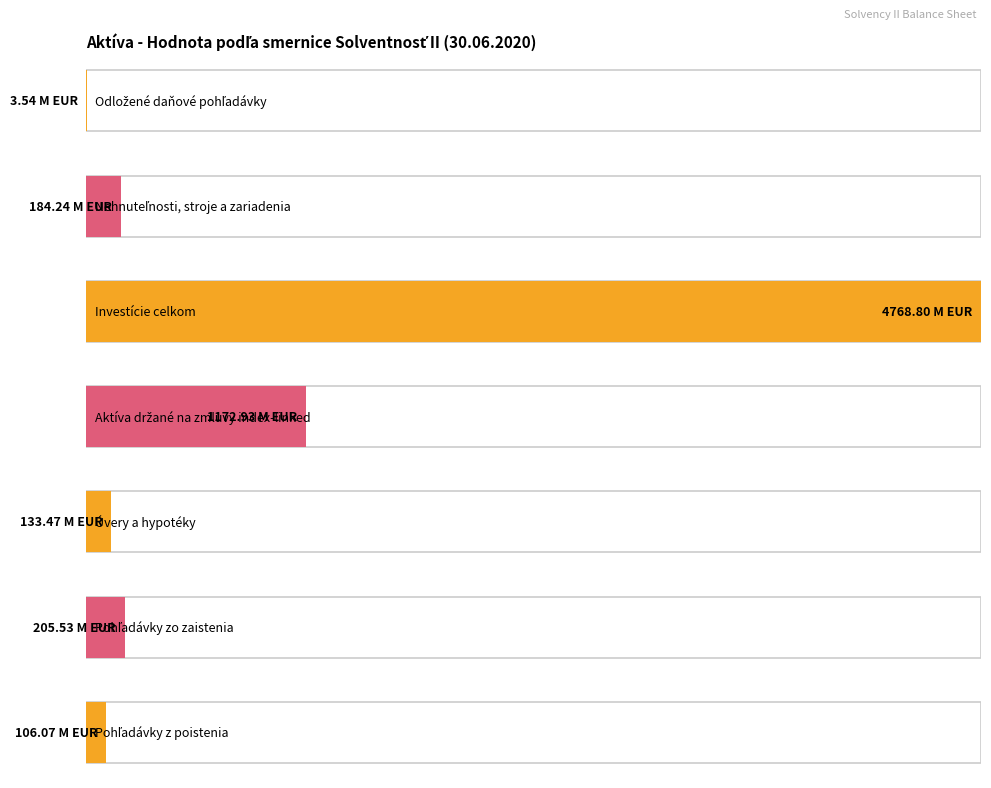

Reading right to left, list all the values displayed in this chart.

106068195.5	205532883.7	133465363.3	1172927498.7	4768800715.6	184240166.6	3543590.3